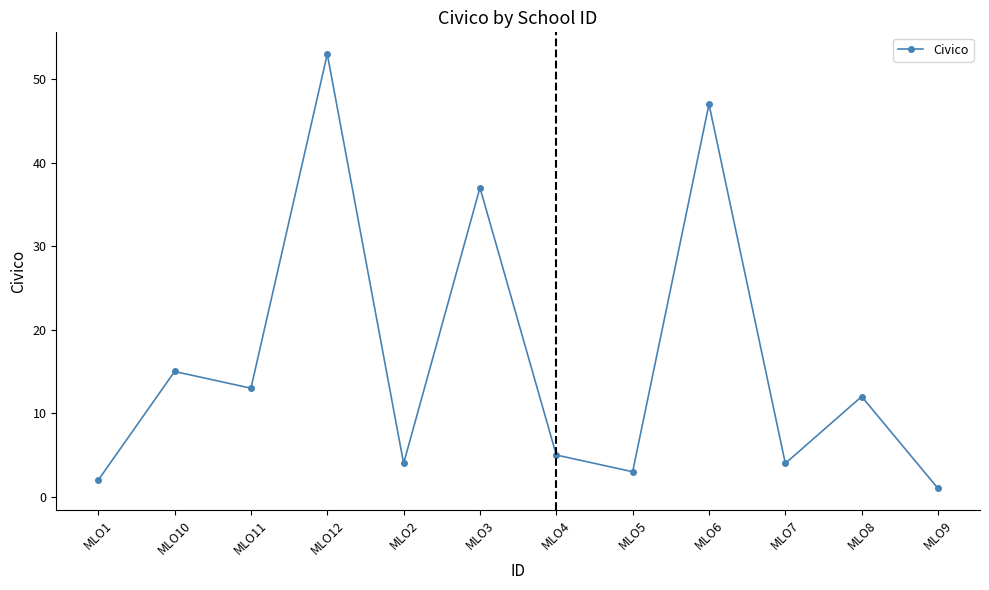

Read the value at MLO11, to the nearest 10.

10